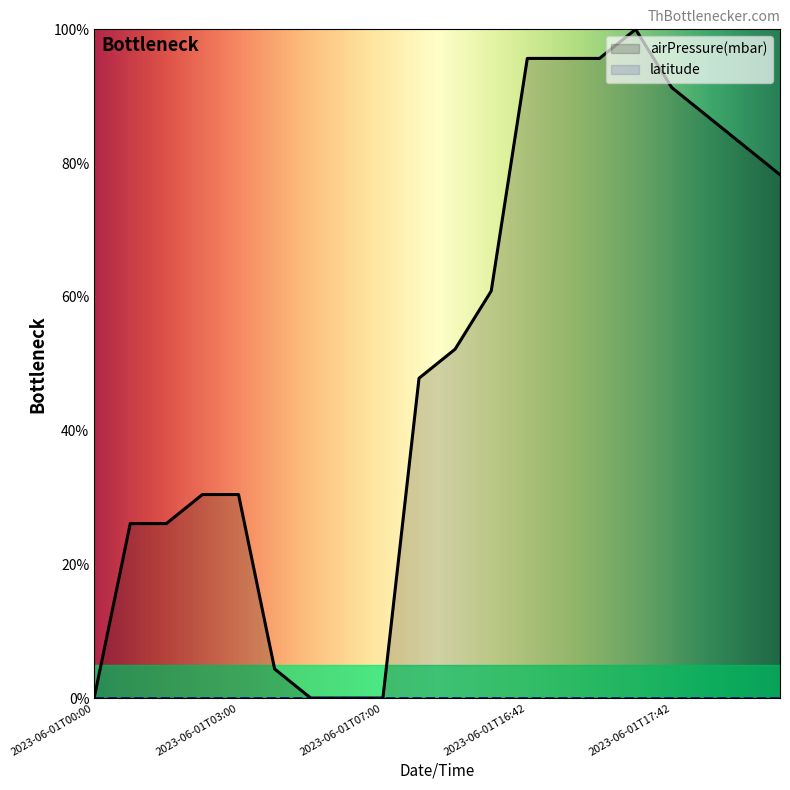

List the labels in order of value, largest first.

2023-06-01T17:00, 2023-06-01T16:42, 2023-06-01T16:48, 2023-06-01T16:54, 2023-06-01T17:42, 2023-06-01T17:48, 2023-06-01T17:54, 2023-06-01T18:00, 2023-06-01T12:54, 2023-06-01T12:48, 2023-06-01T12:42, 2023-06-01T02:54, 2023-06-01T03:00, 2023-06-01T02:42, 2023-06-01T02:48, 2023-06-01T06:42, 2023-06-01T00:00, 2023-06-01T06:48, 2023-06-01T06:54, 2023-06-01T07:00